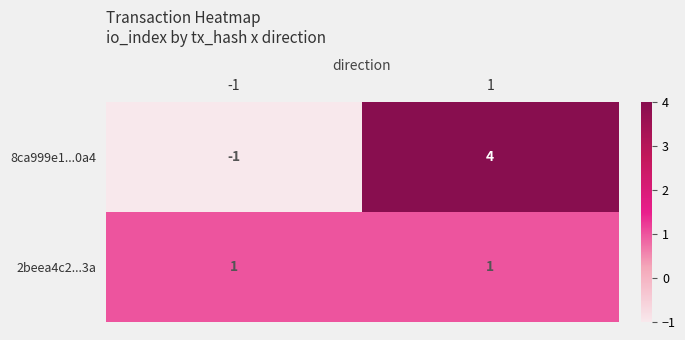

List the series in order of their peak value, lowest first.

2beea4c2...3a, 8ca999e1...0a4